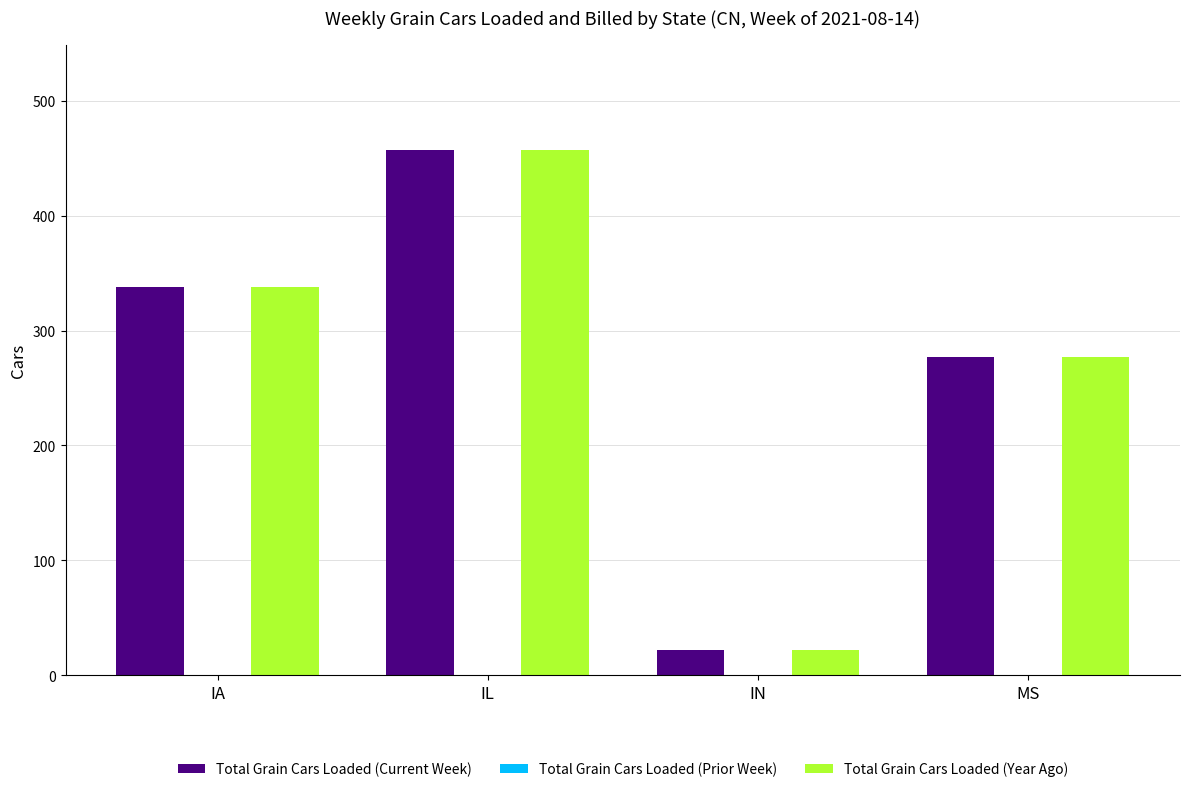

List the labels in order of Total Grain Cars Loaded (Current Week) value, smallest first.

IN, MS, IA, IL